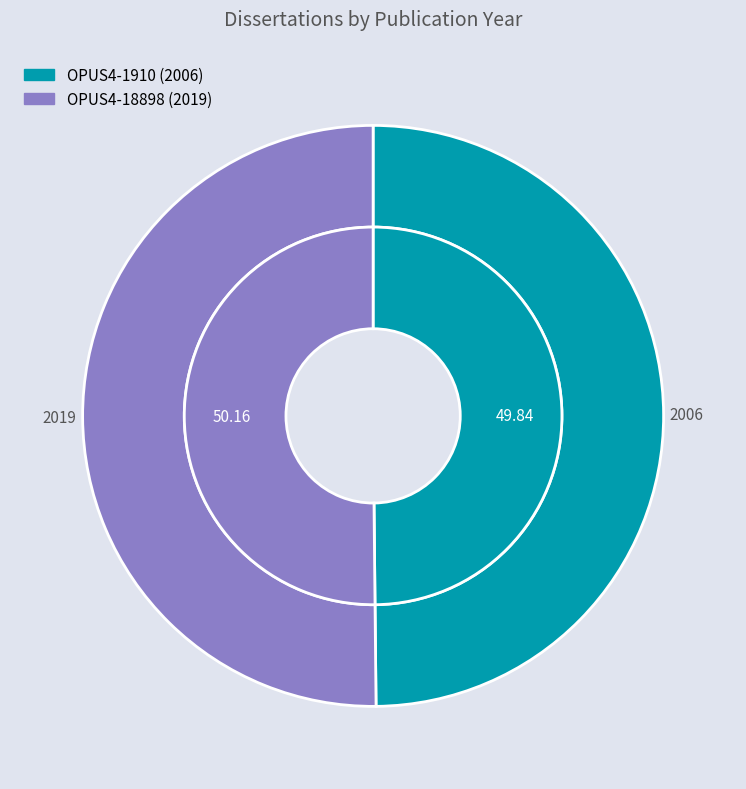

To the nearest percent, what portion does OPUS4-18898 represent?

50%